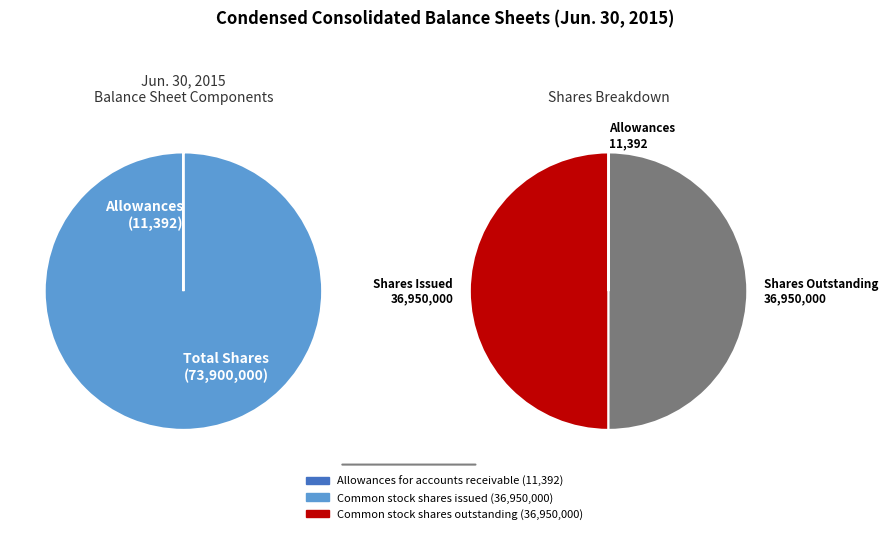

To the nearest percent, what is the difference between the largest and smallest slice percentages?

50%